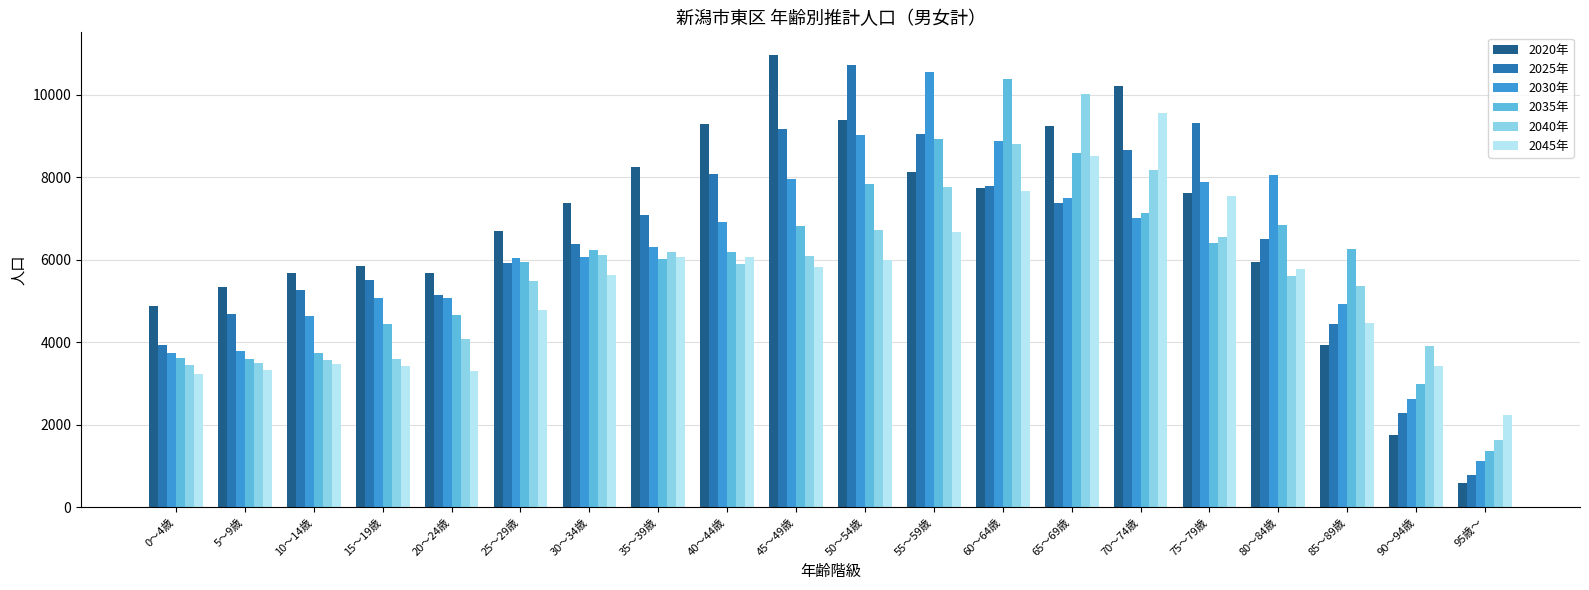

How many values in the 2020年 series are below 7383?

10